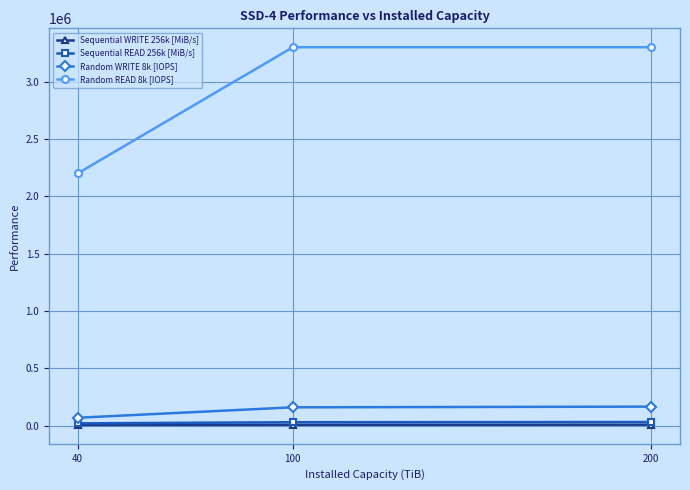

Which series changed the most between 40 and 100?

Random READ 8k [IOPS]